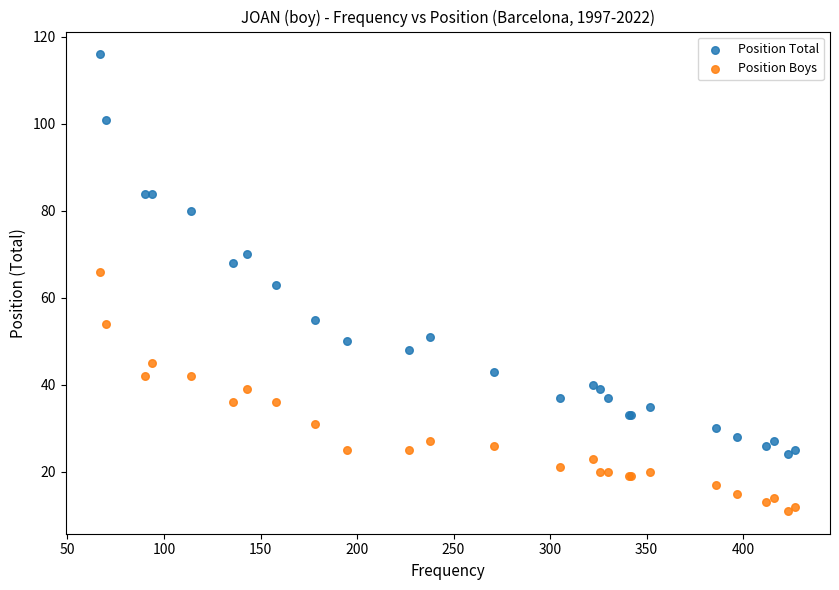

What is the X range (max minus min) for the scatter plot?

360